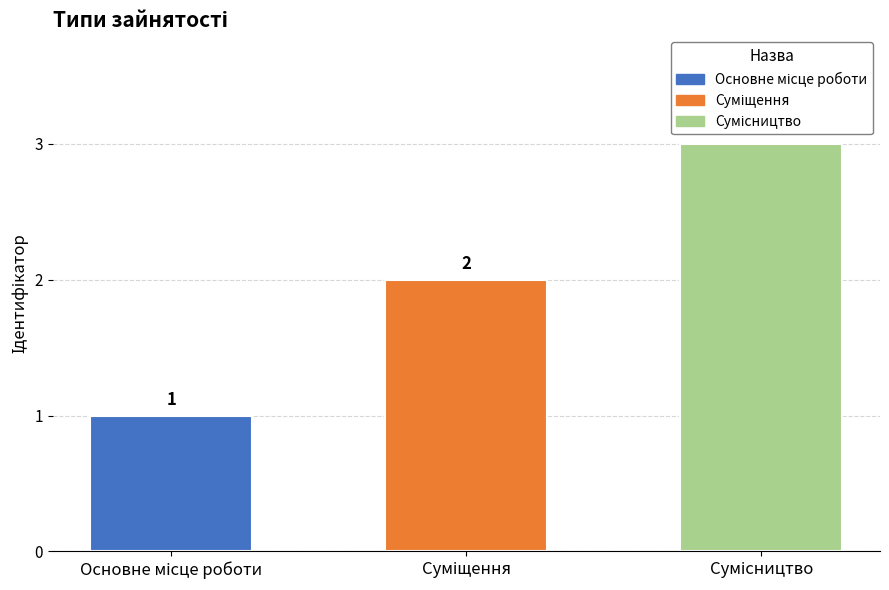

What is the minimum value shown in the chart?

1